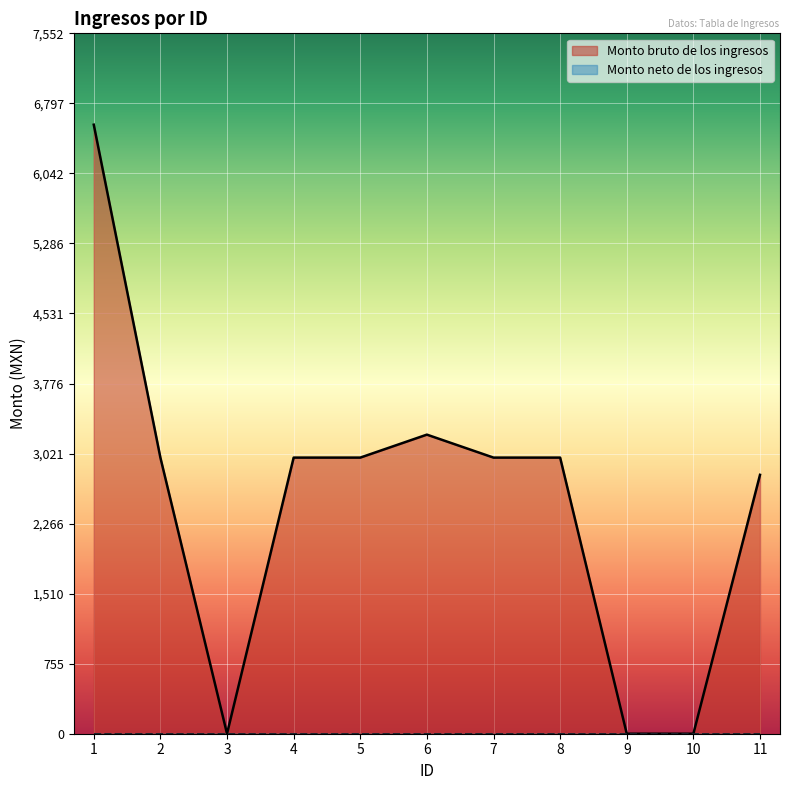

What is the greatest value displayed?

6567.0